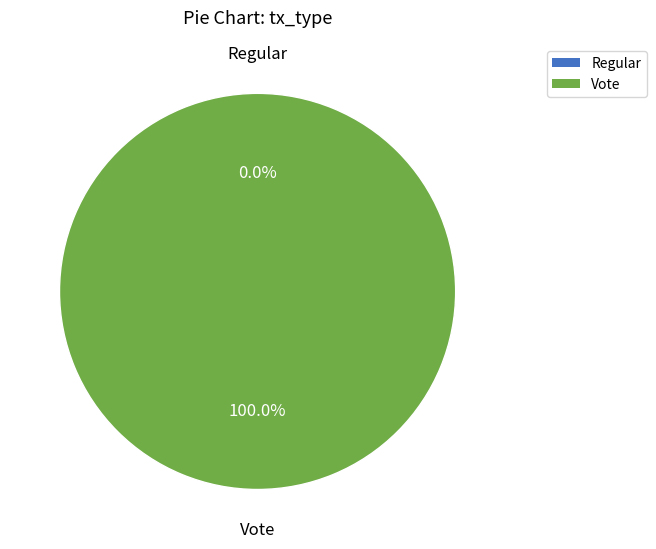

Which slice is the smallest?

Regular